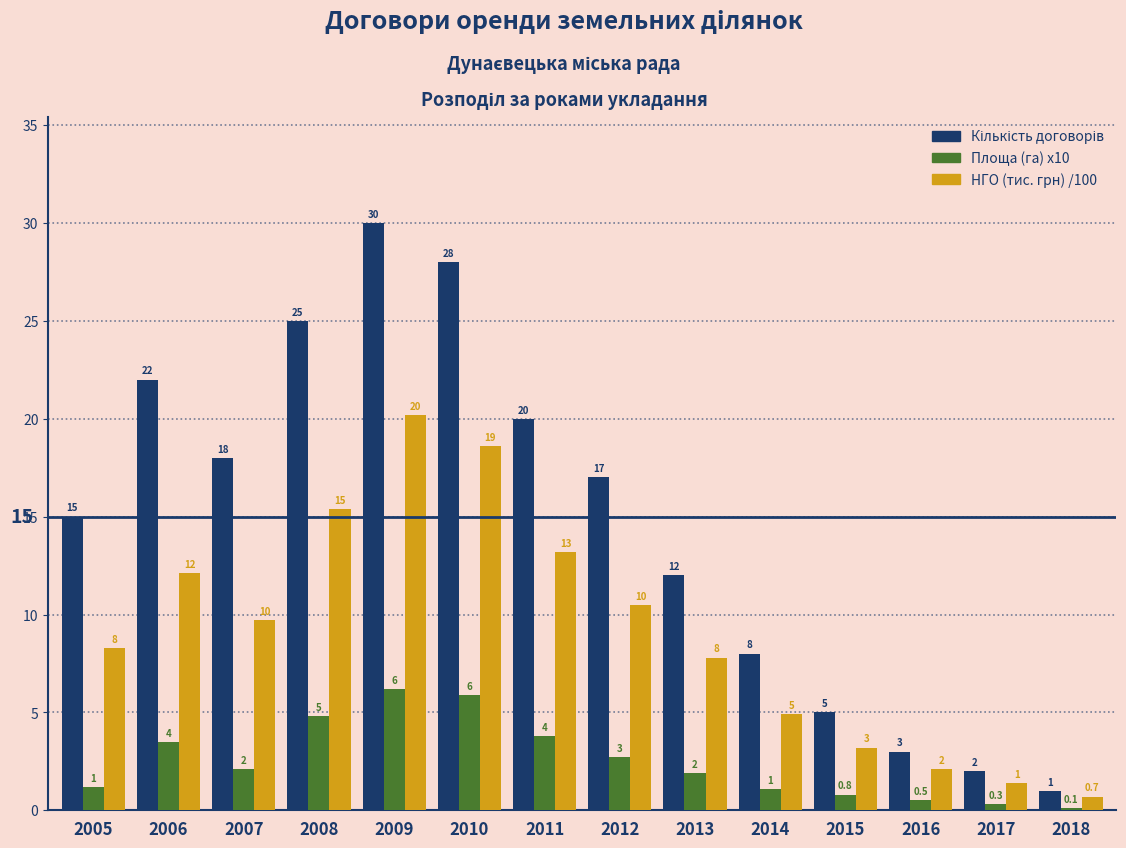

How many series are shown in this chart?

3